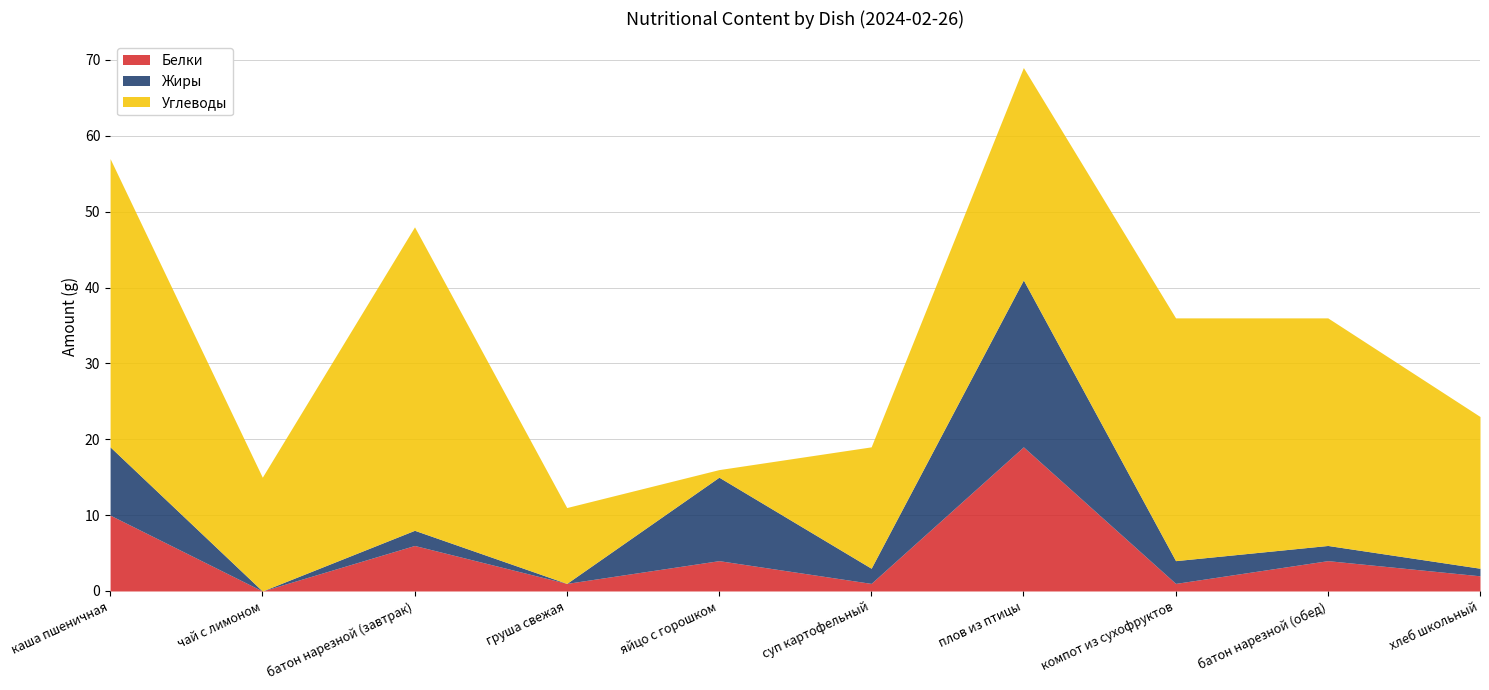

At which label is Белки closest to 9?

каша пшеничная